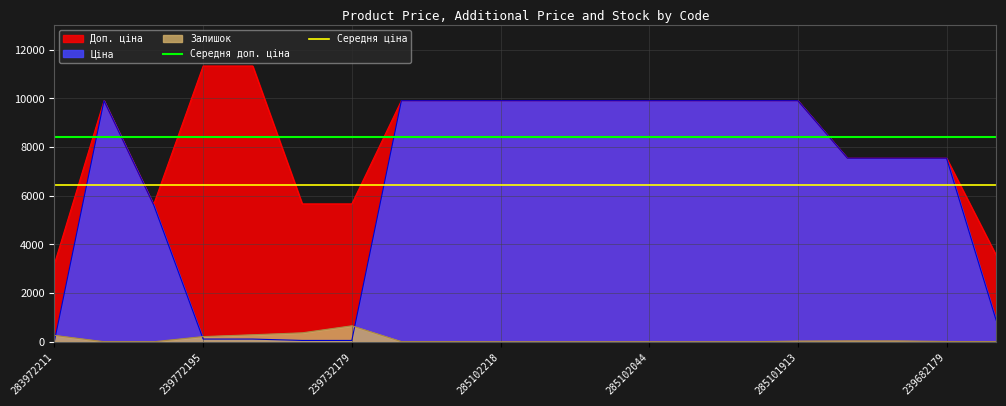

True or false: Залишок and Доп. ціна cross at least once.

False